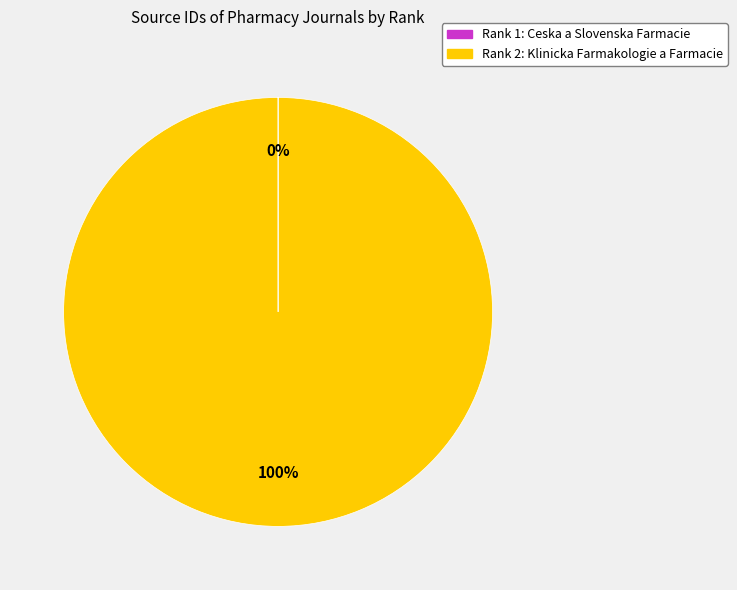

To the nearest percent, what is the difference between the largest and smallest slice percentages?

100%